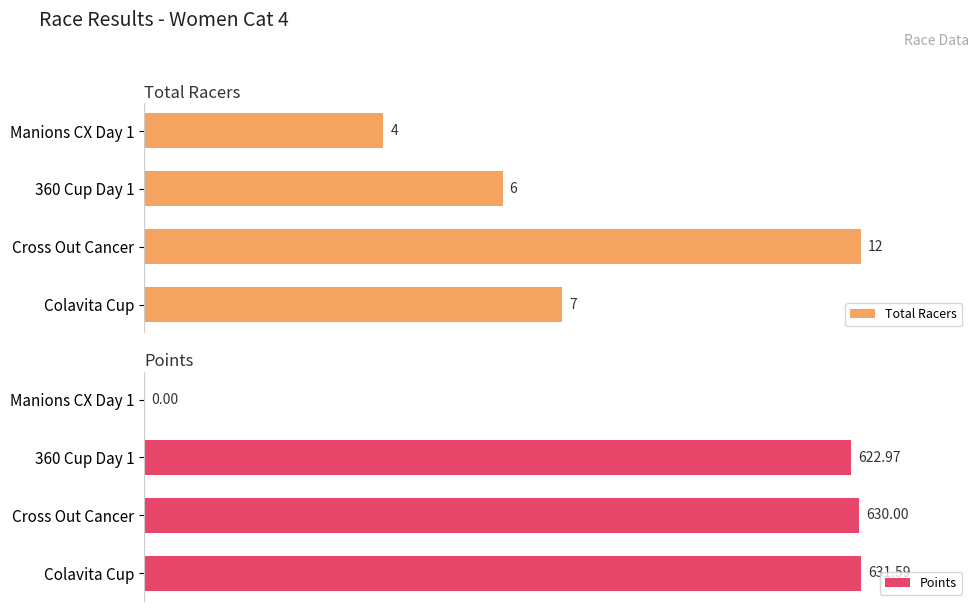

Where is Total Racers nearest to the value 8?

Colavita Cup